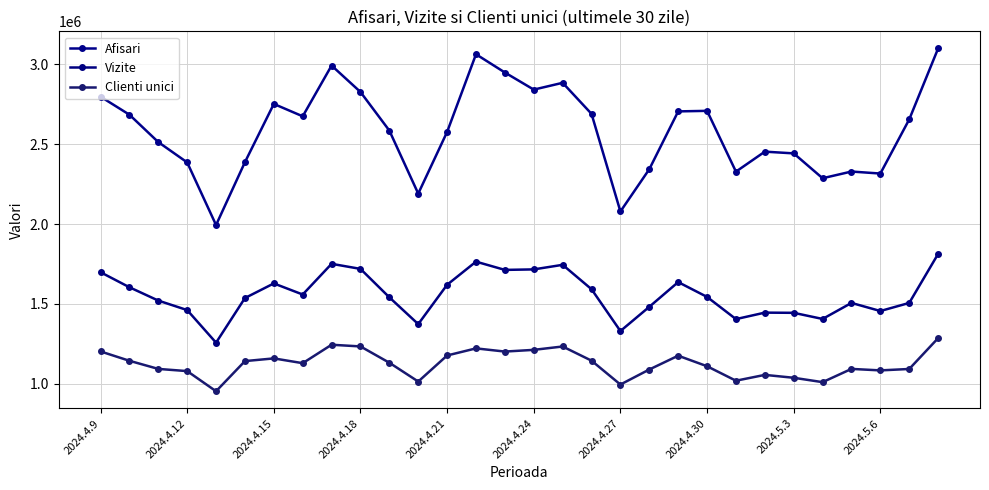

Which series has the largest total across all categories?

Afisari